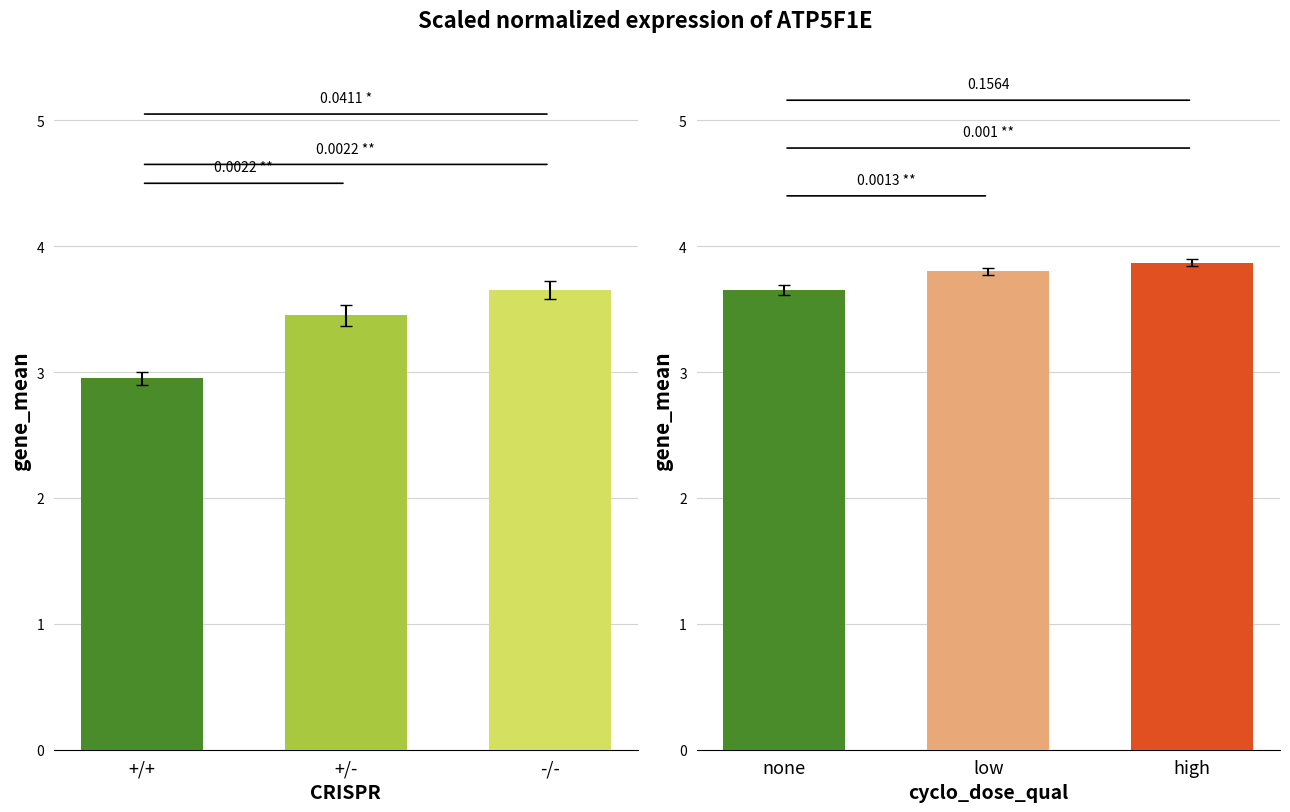

Reading right to left, transcribe all the data shown in this chart.

CRISPR: 3.6	3.5	3.0
cyclo_dose_qual: 3.9	3.8	3.6